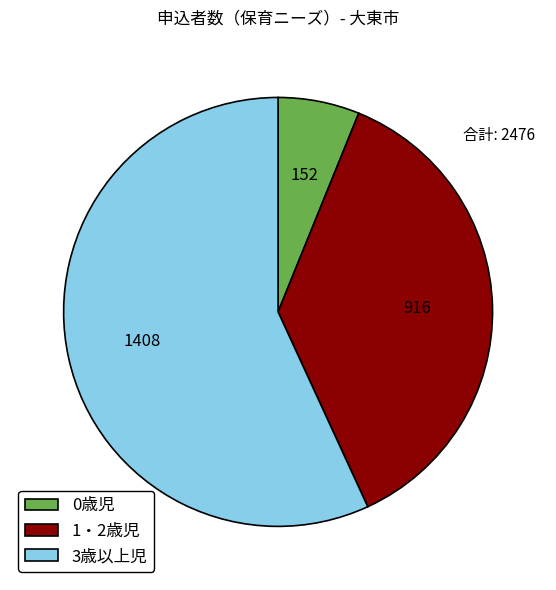

True or false: 0歳児 accounts for 1% of the total.

False